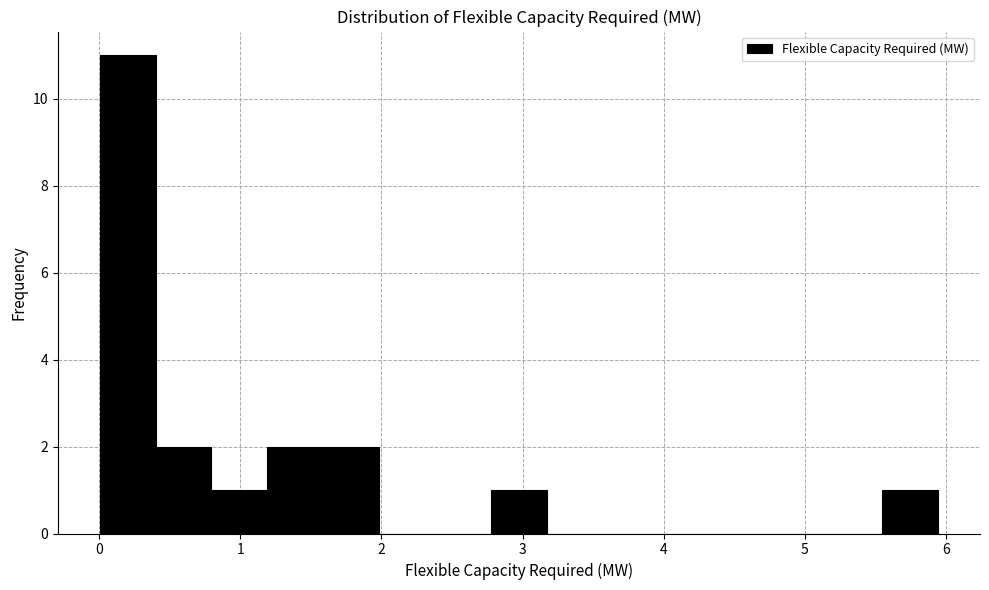

Read against the x-axis, roughly where is the centre of the tallest bar?

0.2